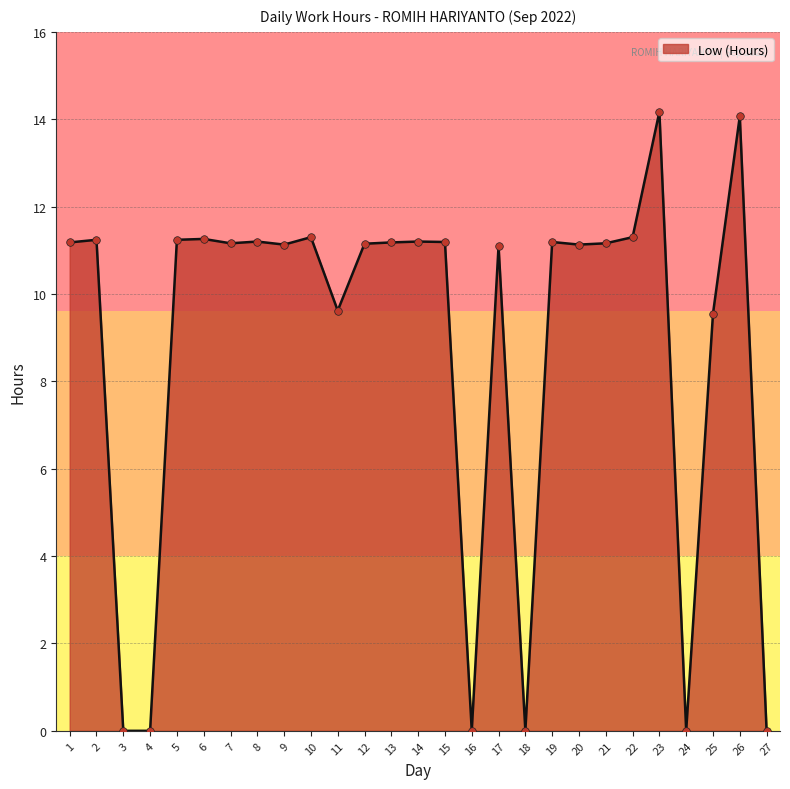

What is the change in value from 25 to 26?

+4.5